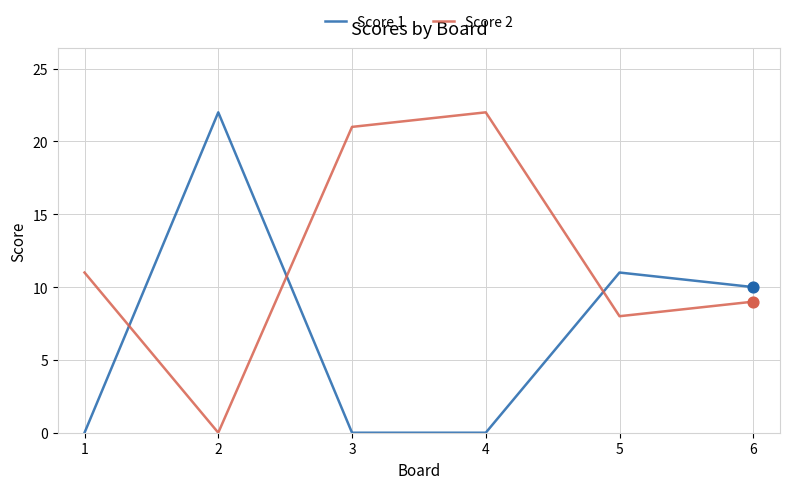

What are all the series names shown in the legend?

Score 1, Score 2